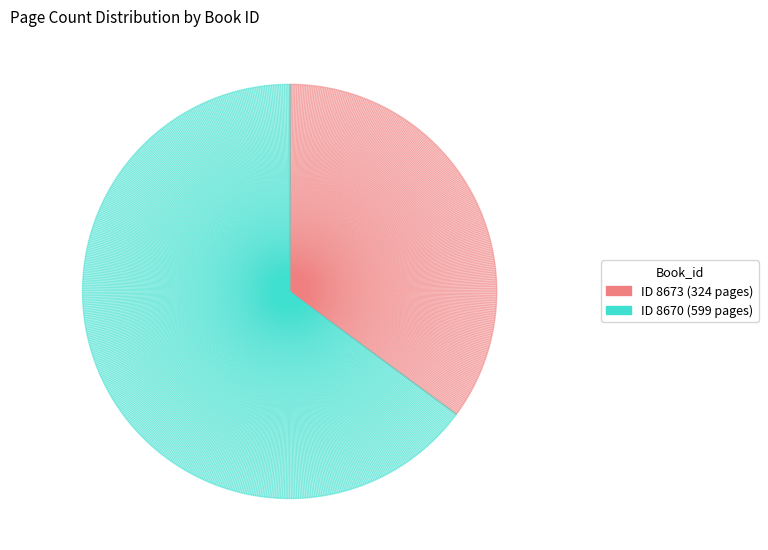

Which category accounts for the majority?

8670